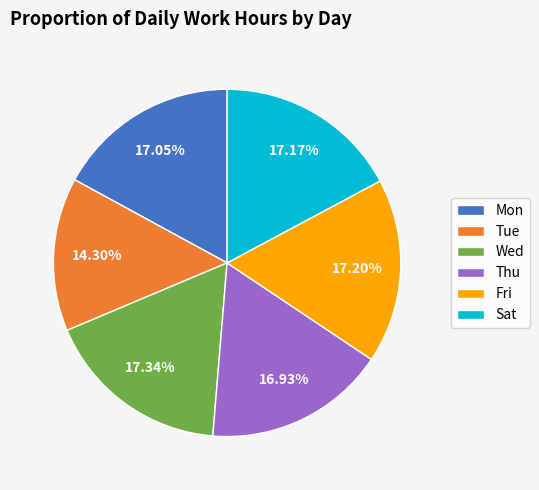

How much of the chart is everything except Thu?

83.1%